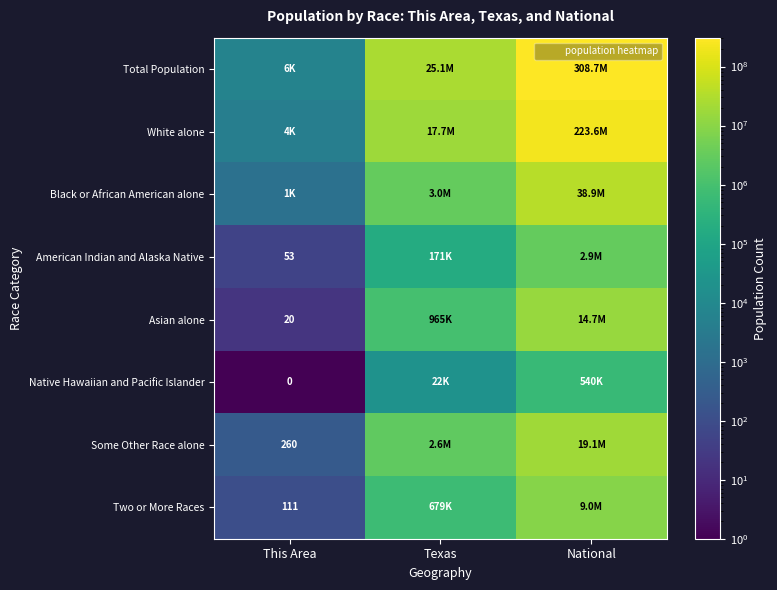

Which category has the lowest value in the Asian alone series?

This Area